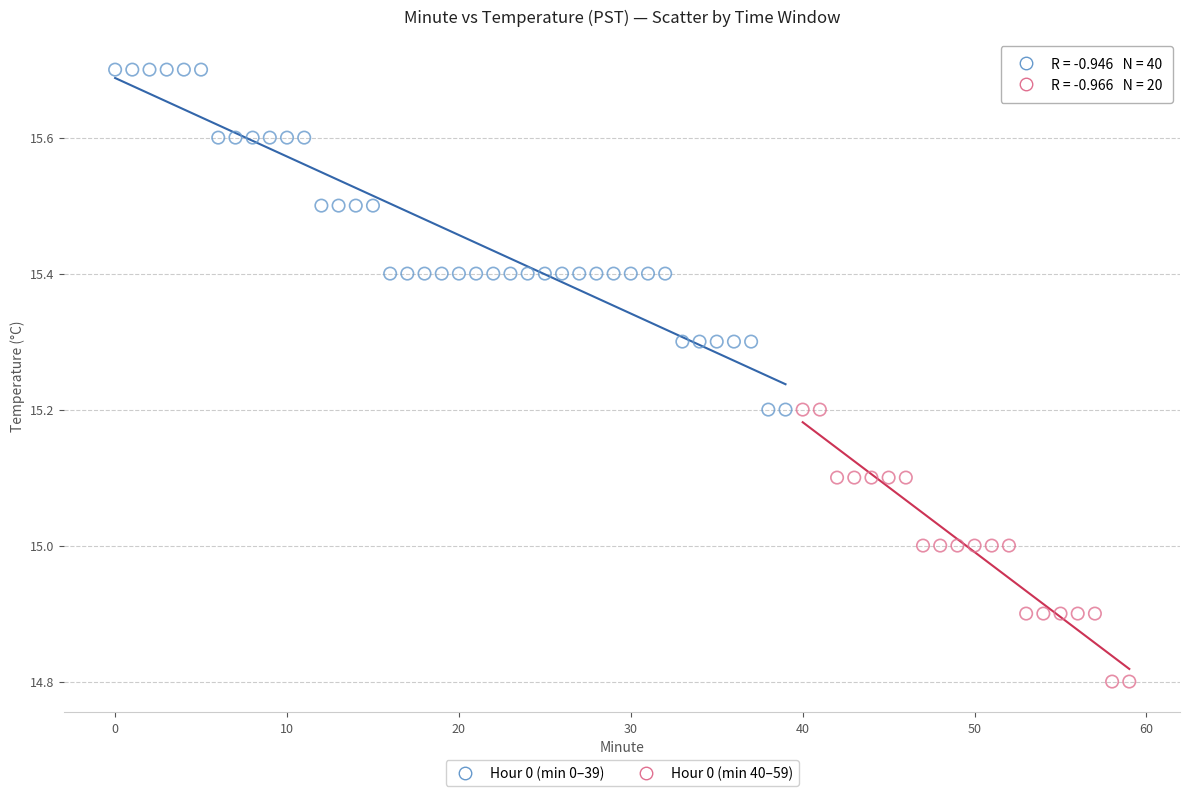

Which series reaches the minimum Y coordinate?

Hour 0 (min 40–59)